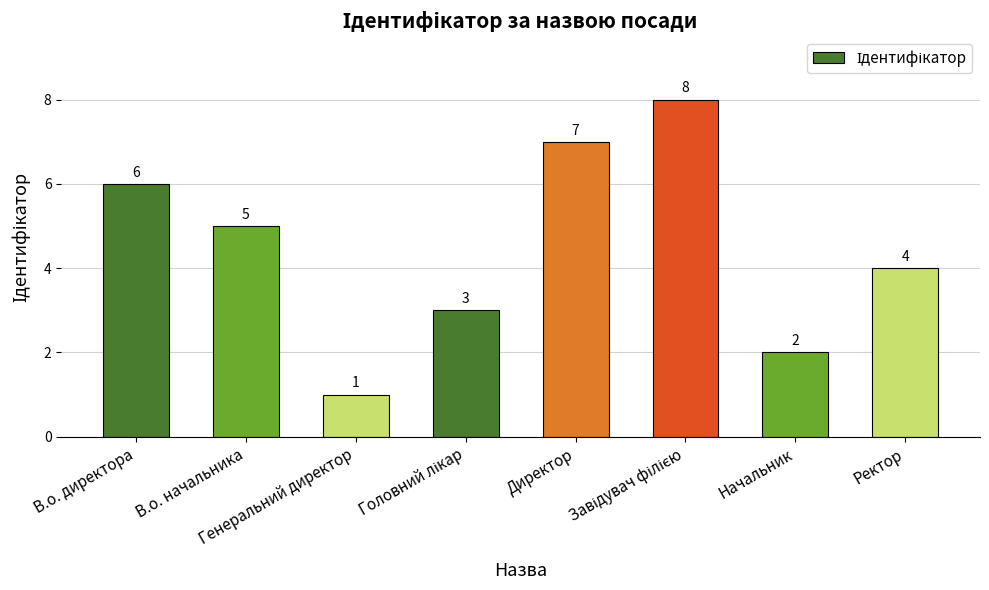

What is the difference between the maximum and minimum values?

7